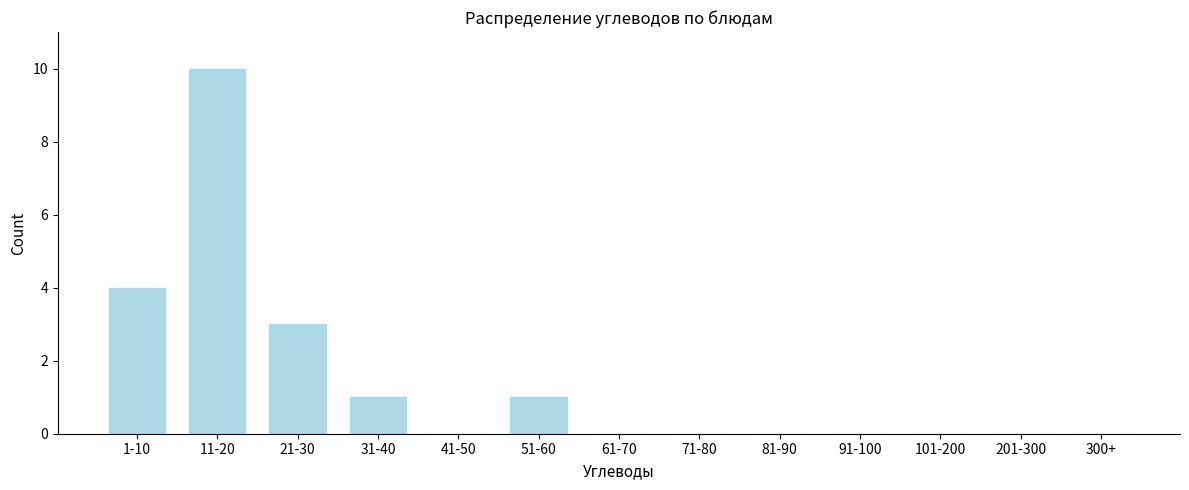

Reading left to right, extract all data points from this chart.

1-10=4	11-20=10	21-30=3	31-40=1	41-50=0	51-60=1	61-70=0	71-80=0	81-90=0	91-100=0	101-200=0	201-300=0	300+=0